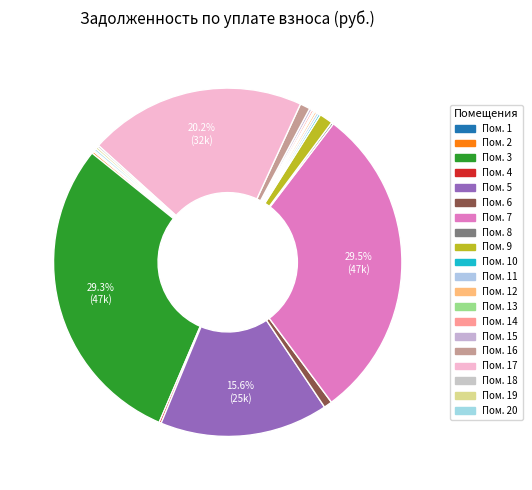

How many segments does this pie chart have?

20